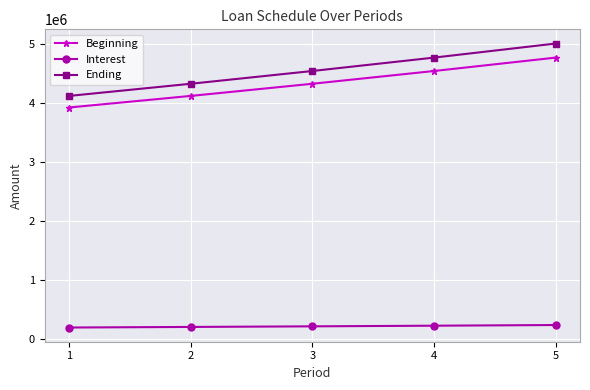

The value of Interest at 5 is 238095.2. True or false?

True